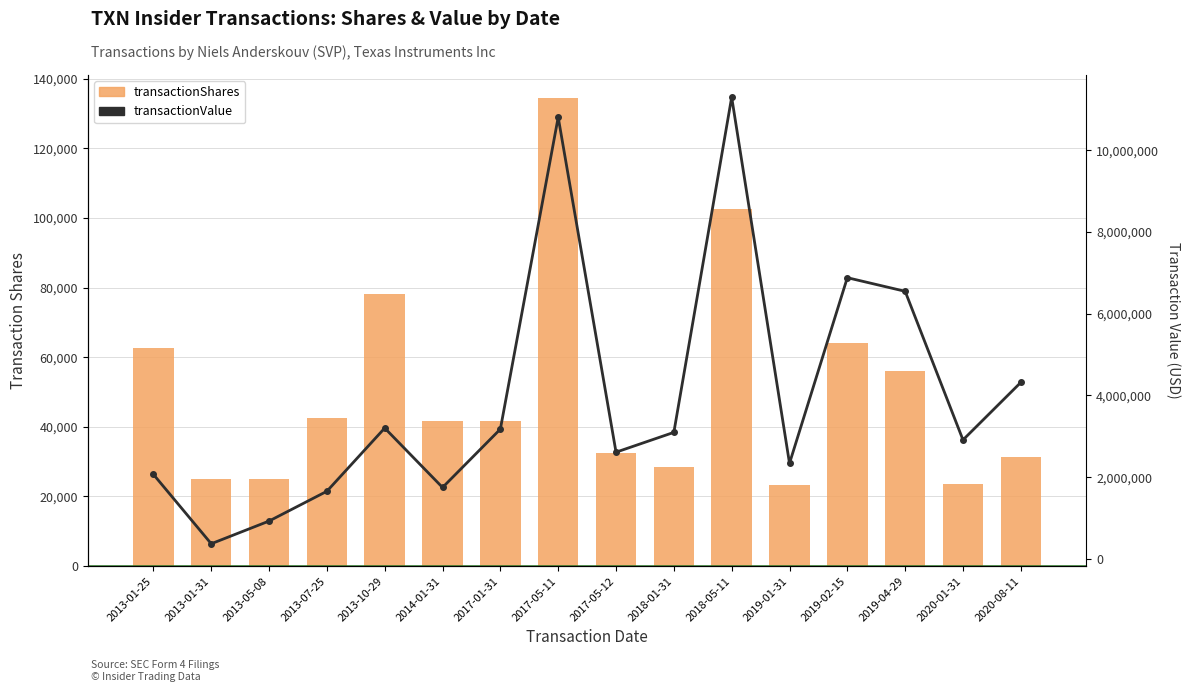

The value of transactionShares at 2013-01-31 is 25000. True or false?

True